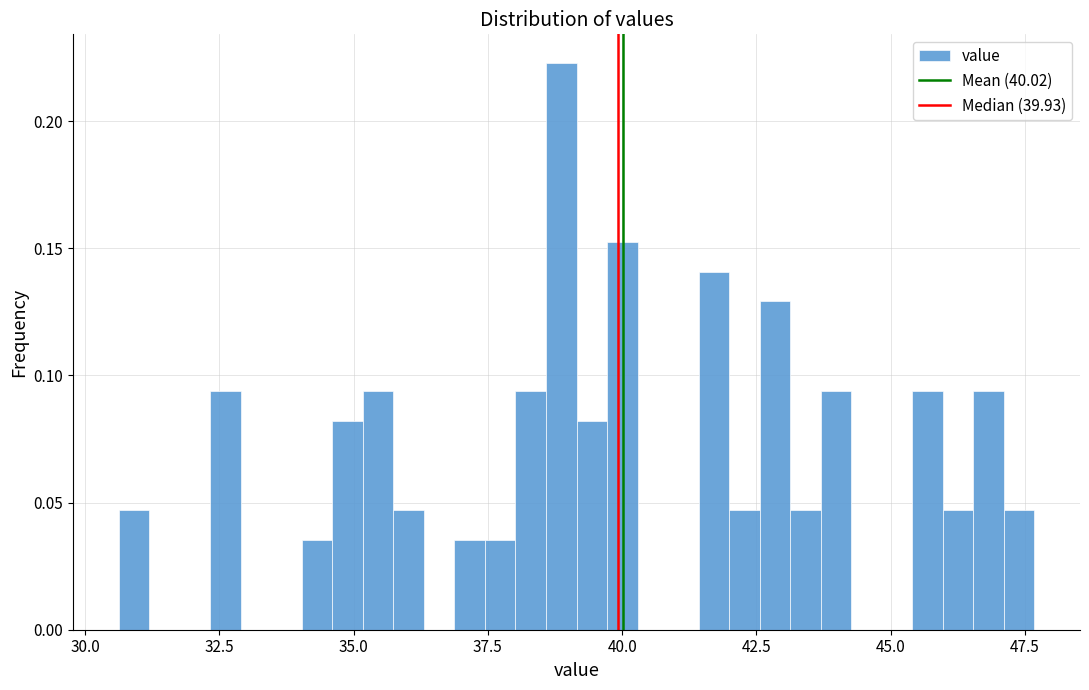

Read against the x-axis, roughly where is the centre of the tallest bar?

39.0